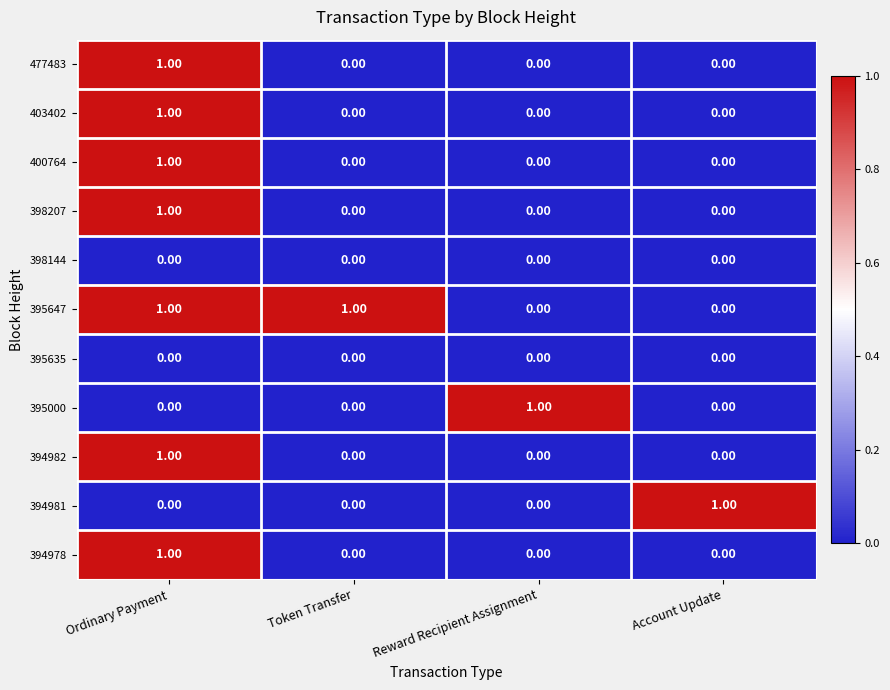

At which label does 394978 reach its peak?

Ordinary Payment